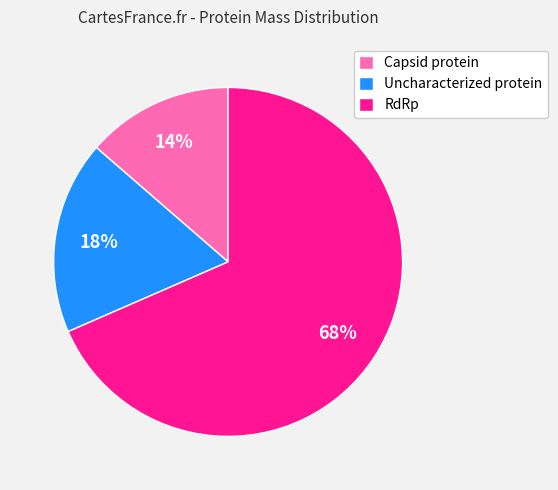

The Capsid protein slice represents 14% of the pie. True or false?

True